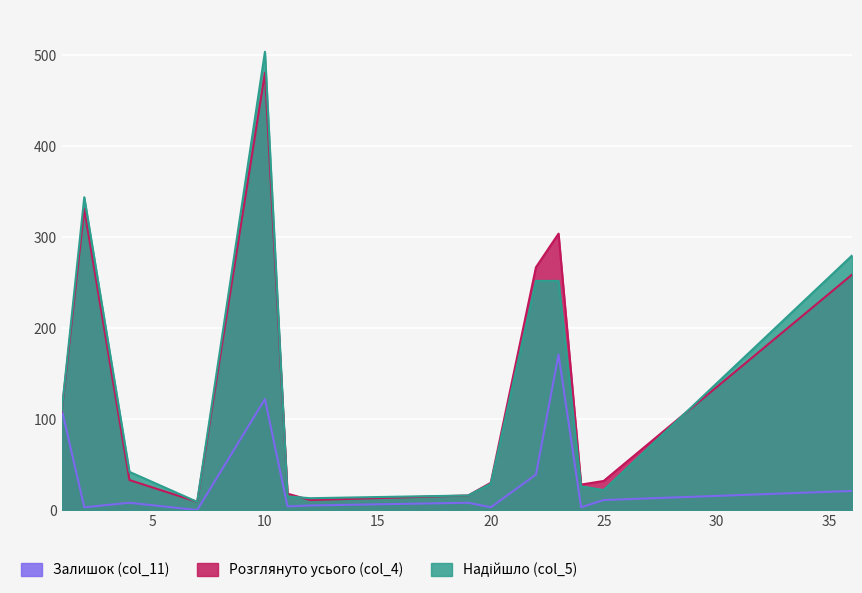

True or false: Розглянуто усього (col_4) and Надійшло (col_5) cross at least once.

True